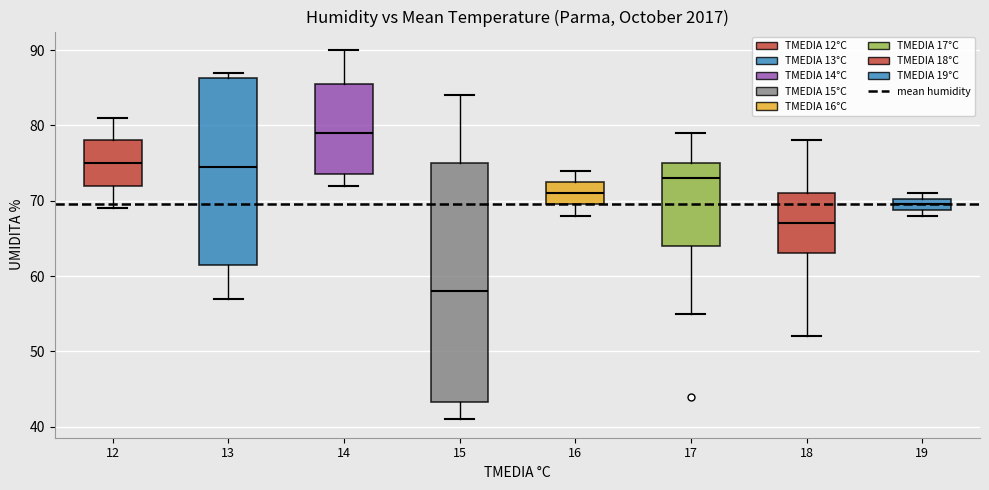

Reading left to right, read every box against the y-axis: the position of its median line, the range the box covers, and the ends of its whiskers. The values are not printed on the chart, so give them approximately, as read against the axis.

12: median 75, box 72 to 78, whiskers 69 to 81
13: median 75, box 62 to 86, whiskers 57 to 87
14: median 79, box 74 to 86, whiskers 72 to 90
15: median 58, box 43 to 75, whiskers 41 to 84
16: median 71, box 70 to 73, whiskers 68 to 74
17: median 73, box 64 to 75, whiskers 55 to 79
18: median 67, box 63 to 71, whiskers 52 to 78
19: median 70 (inside the box), box 69 to 70, whiskers 68 to 71